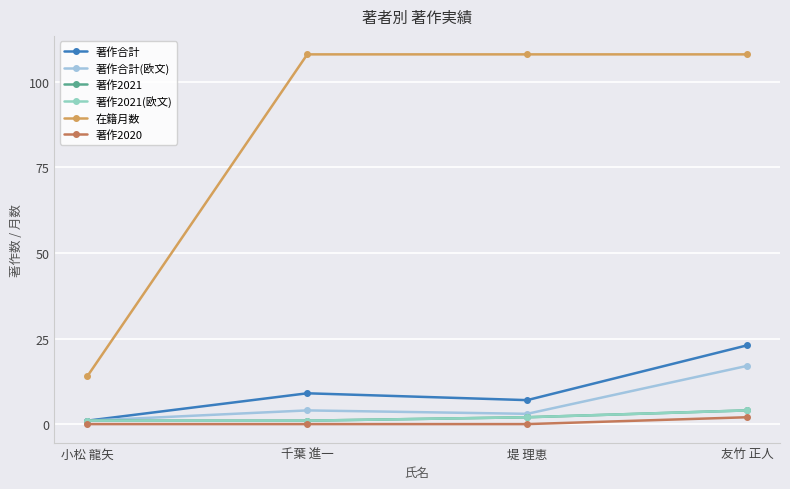

Reading left to right, what are all the values shown in this chart?

著作合計: 小松 龍矢=1	千葉 進一=9	堤 理恵=7	友竹 正人=23
著作合計(欧文): 小松 龍矢=1	千葉 進一=4	堤 理恵=3	友竹 正人=17
著作2021: 小松 龍矢=1	千葉 進一=1	堤 理恵=2	友竹 正人=4
著作2021(欧文): 小松 龍矢=1	千葉 進一=1	堤 理恵=2	友竹 正人=4
在籍月数: 小松 龍矢=14	千葉 進一=108	堤 理恵=108	友竹 正人=108
著作2020: 小松 龍矢=0	千葉 進一=0	堤 理恵=0	友竹 正人=2